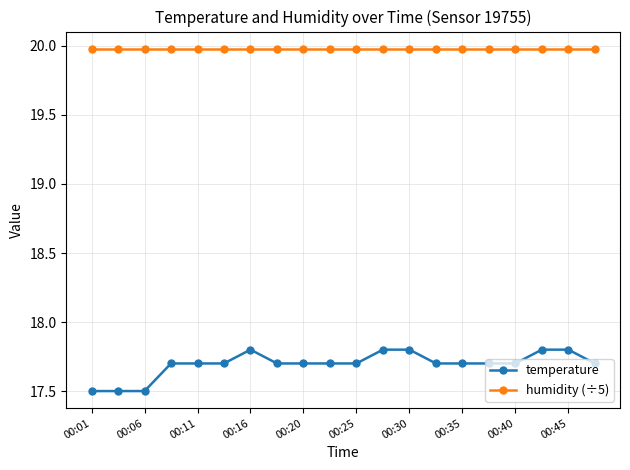

What is the difference between the maximum and minimum values in the temperature series?

0.3